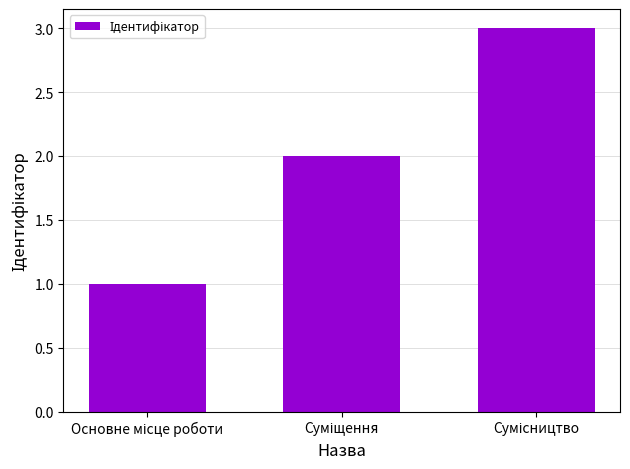

How many values are between 1 and 3?

3